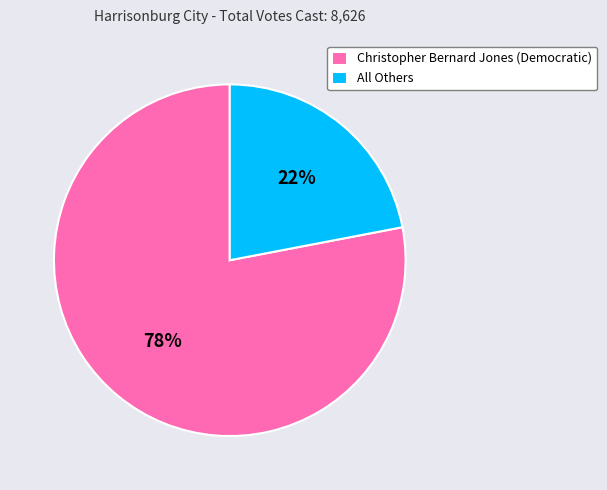

What is the largest slice in the pie chart?

Christopher Bernard Jones (Democratic)